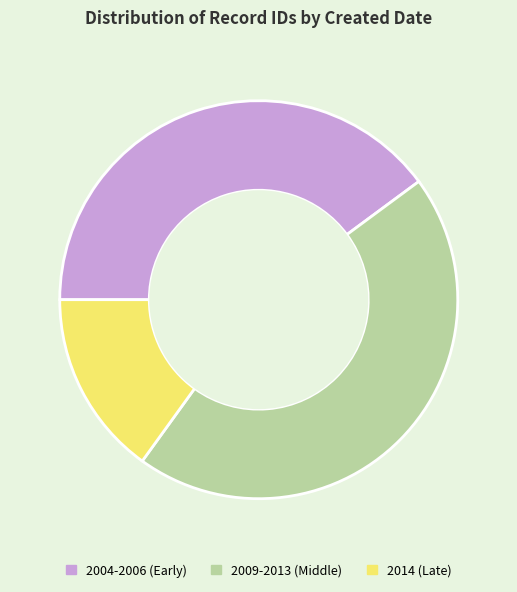

What is the largest slice in the pie chart?

2009-2013 (Middle)